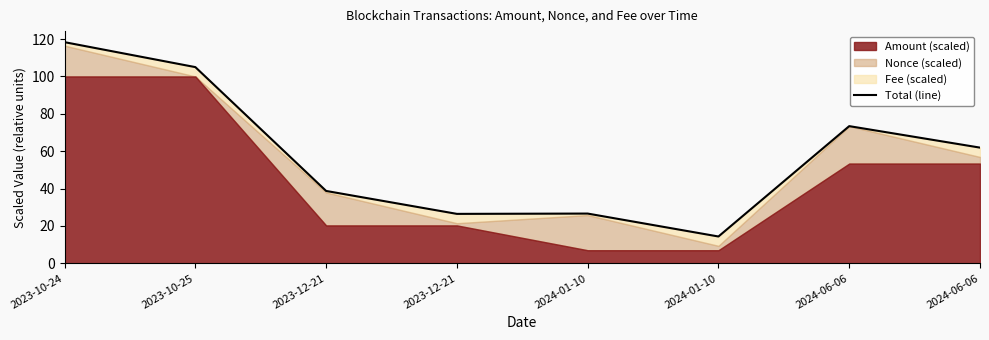

List the labels in order of value, largest first.

2023-10-24, 2023-10-25, 2024-06-06, 2024-06-06, 2023-12-21, 2024-01-10, 2023-12-21, 2024-01-10